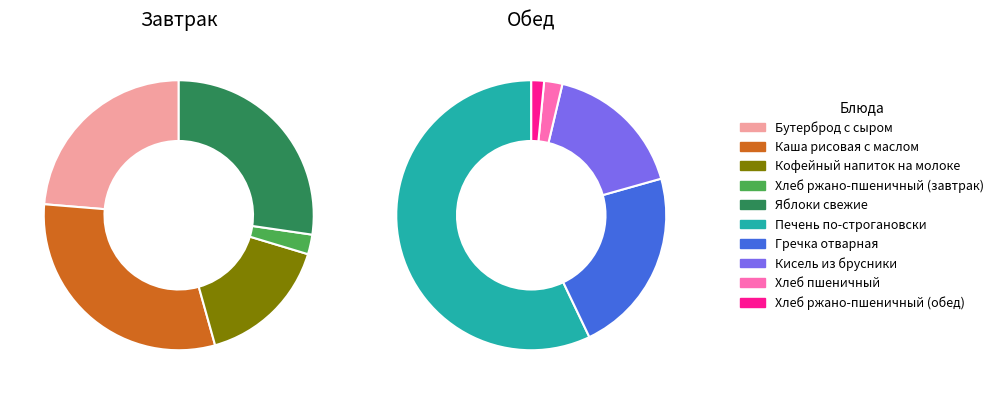

Rank the categories by value from highest to lowest.

Печень по-строгановски, Каша рисовая с маслом, Яблоки свежие, Бутерброд с сыром, Гречка отварная, Кисель из брусники, Кофейный напиток на молоке, Хлеб ржано-пшеничный (завтрак), Хлеб пшеничный, Хлеб ржано-пшеничный (обед)